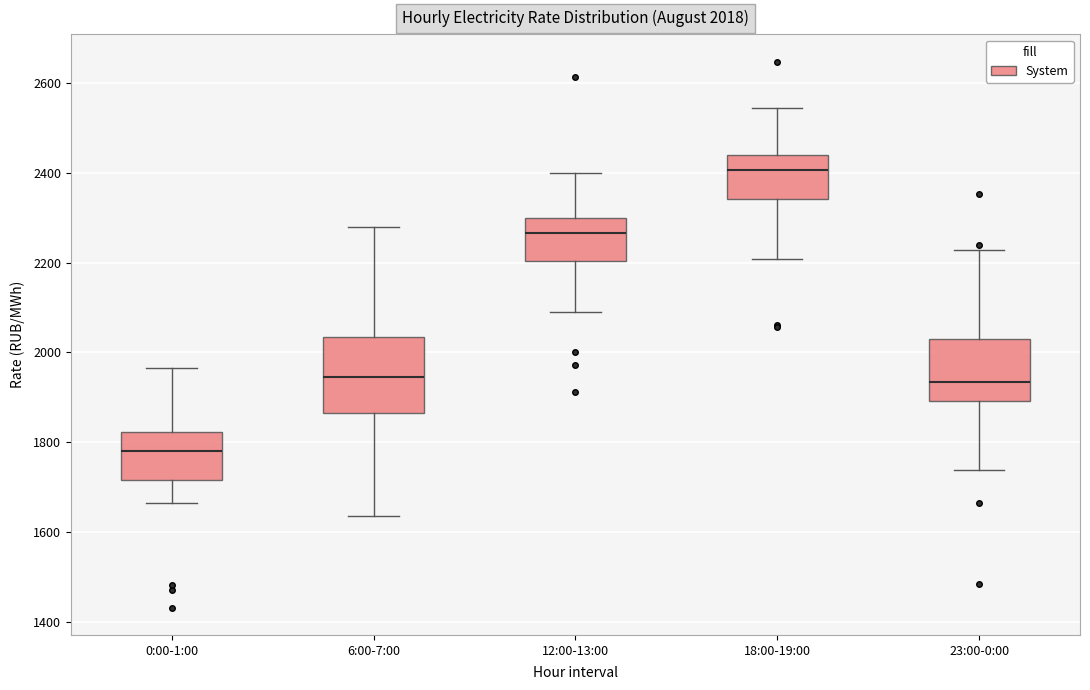

Which box has the highest median line?

18:00-19:00